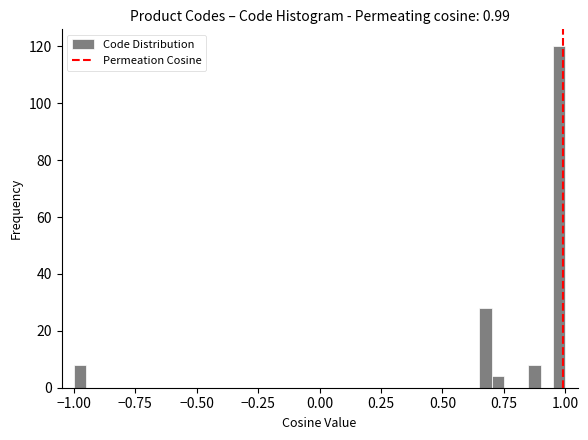

Read against the x-axis, roughly where is the centre of the tallest bar?

1.00